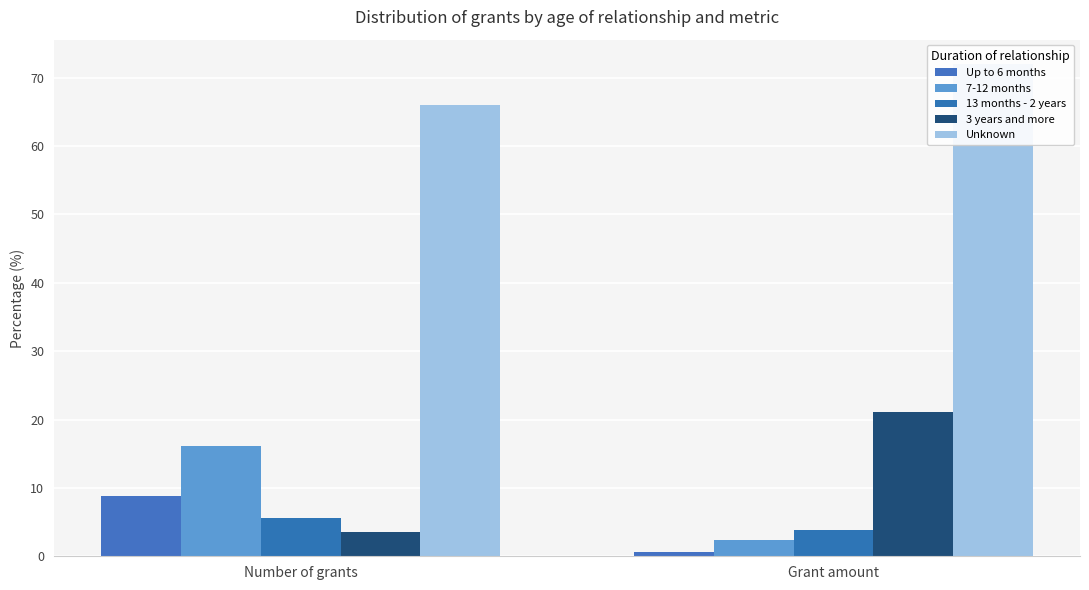

What is the smallest value displayed?

0.7